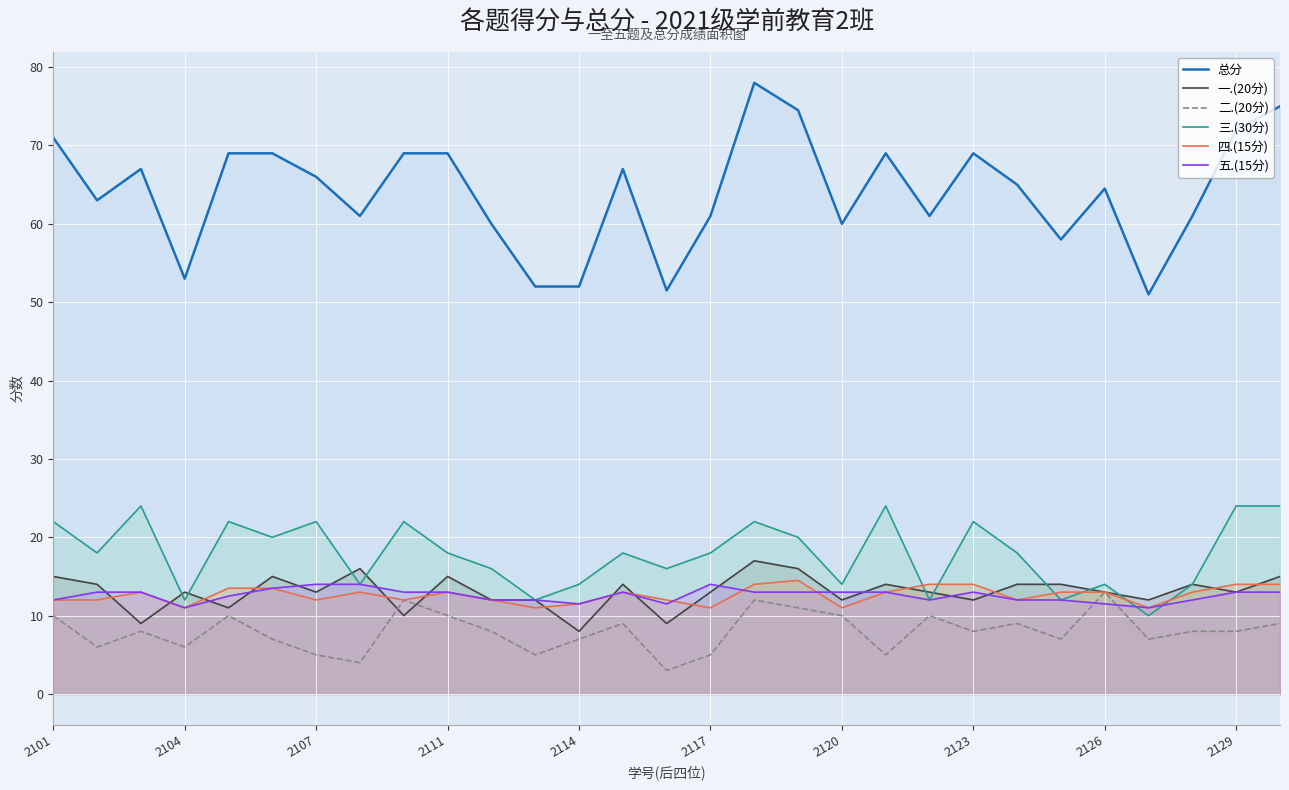

What is the smallest value displayed?

3.0